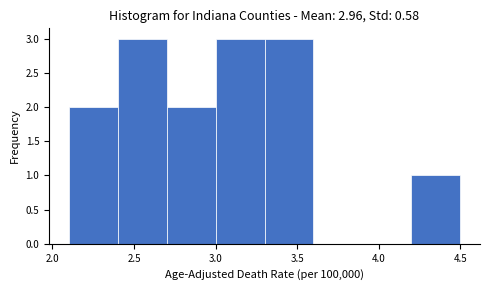

Reading left to right, transcribe this chart: for each bar, give the range it covers on the x-axis and its height. The values are not printed on the chart, so give them approximately, as read against the axis.

2.1 to 2.4: 2
2.4 to 2.7: 3
2.7 to 3.0: 2
3.0 to 3.3: 3
3.3 to 3.6: 3
3.6 to 3.9: 0
3.9 to 4.2: 0
4.2 to 4.5: 1